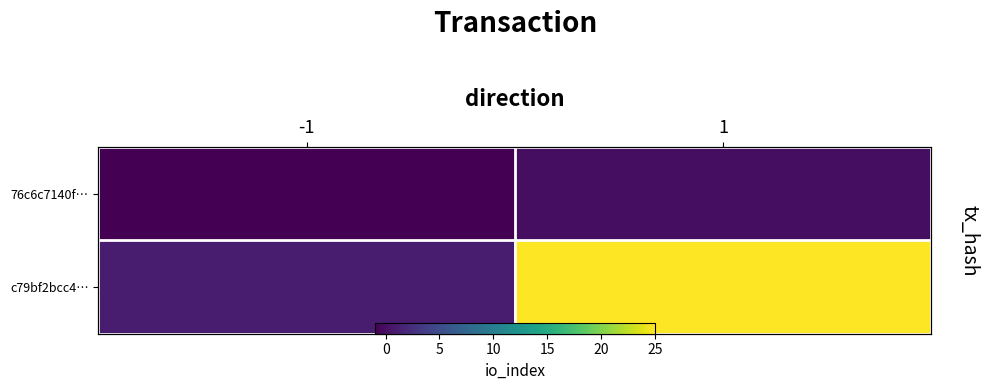

At which category is the sum across all series the highest?

1